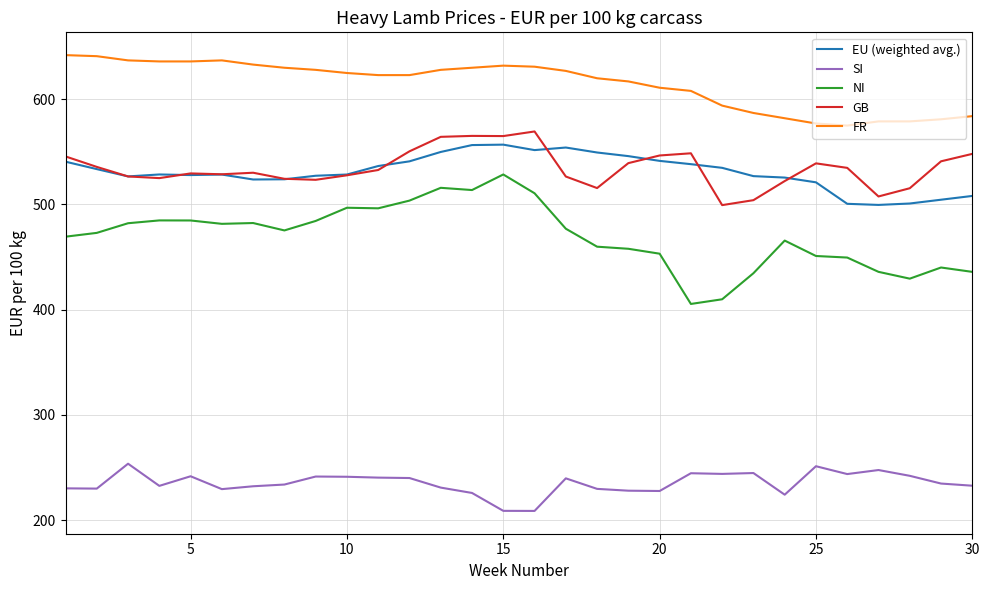

Which series has the widest spread of values?

NI